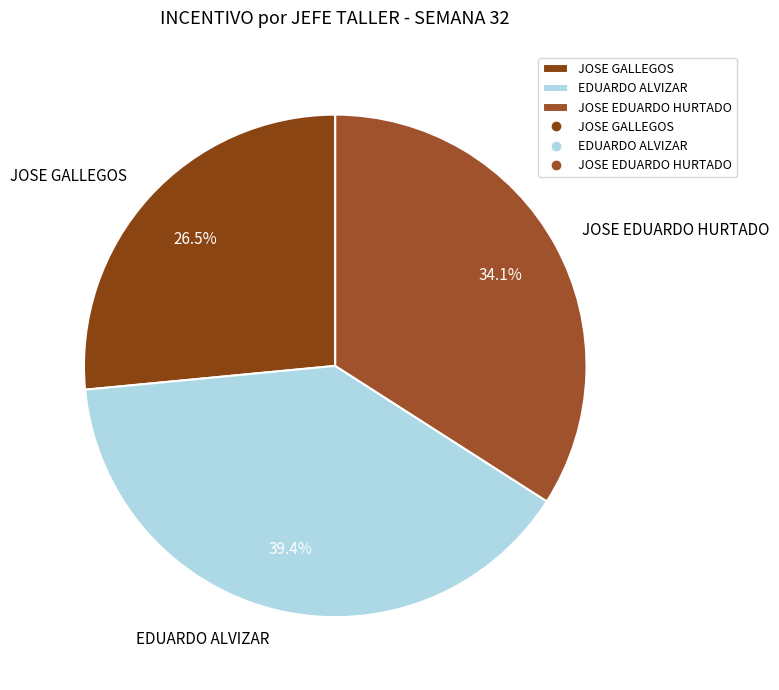

Between JOSE GALLEGOS and JOSE EDUARDO HURTADO, which is larger?

JOSE EDUARDO HURTADO